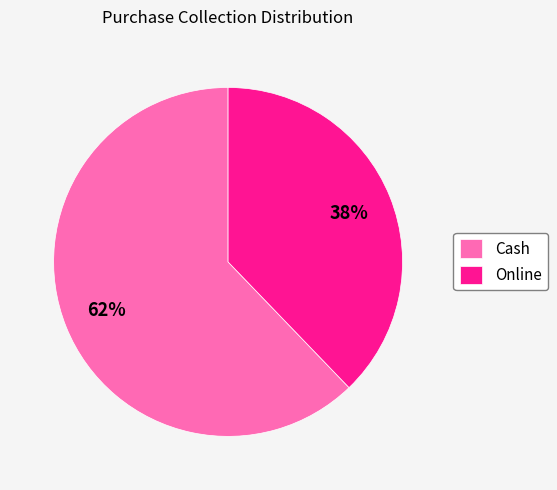

Does any single category account for the majority?

Yes